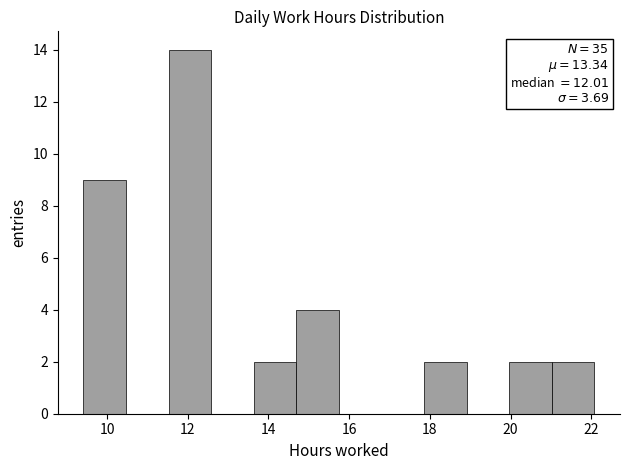

Which range on the x-axis has the tallest bar?

11.6 to 12.6